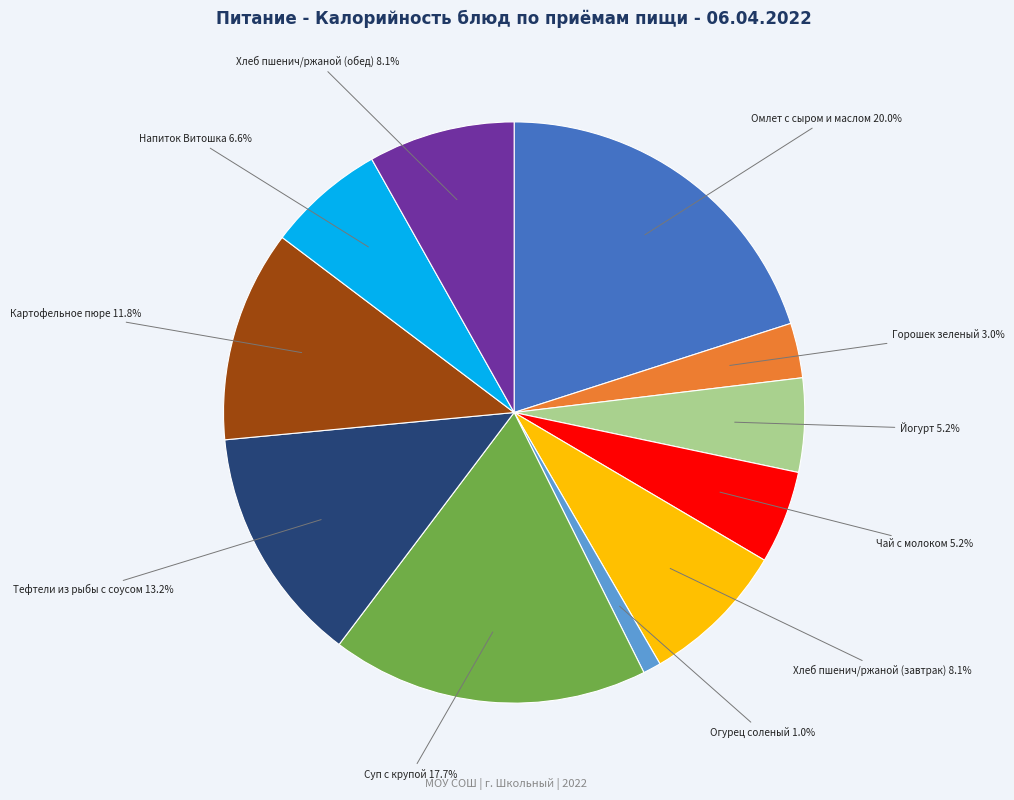

Is there a majority slice in this chart?

No